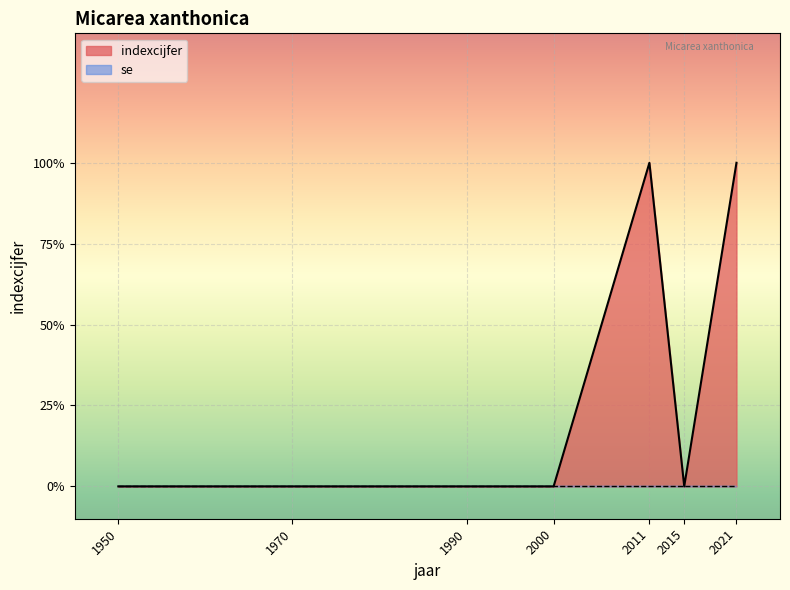

Rank the categories by value from lowest to highest.

1950, 1970, 1990, 2000, 2015, 2011, 2021